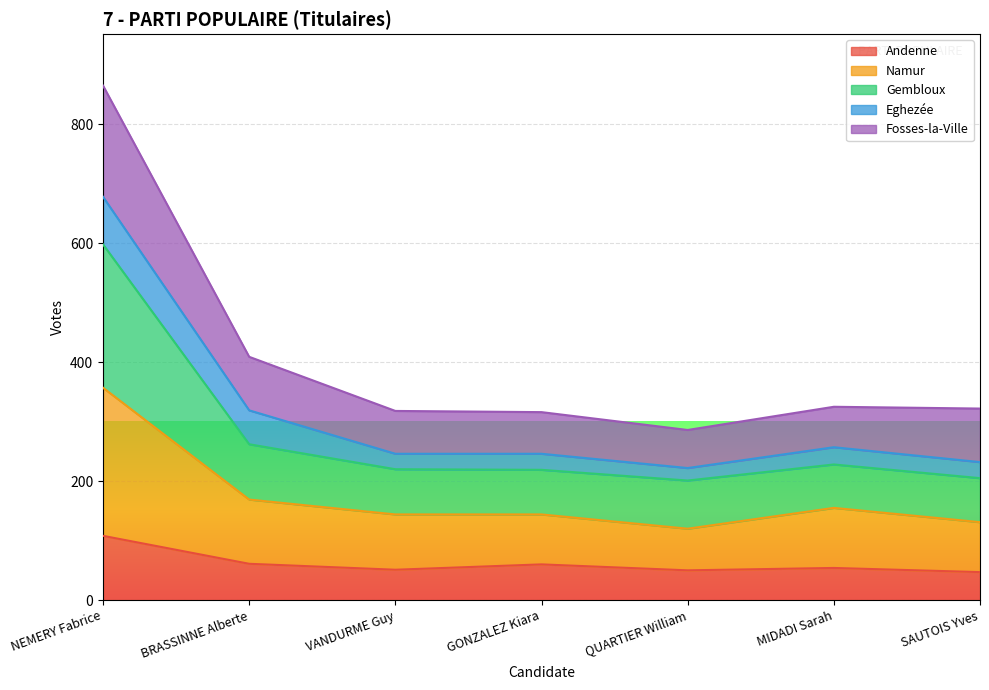

What is the highest value of the Andenne series?

108